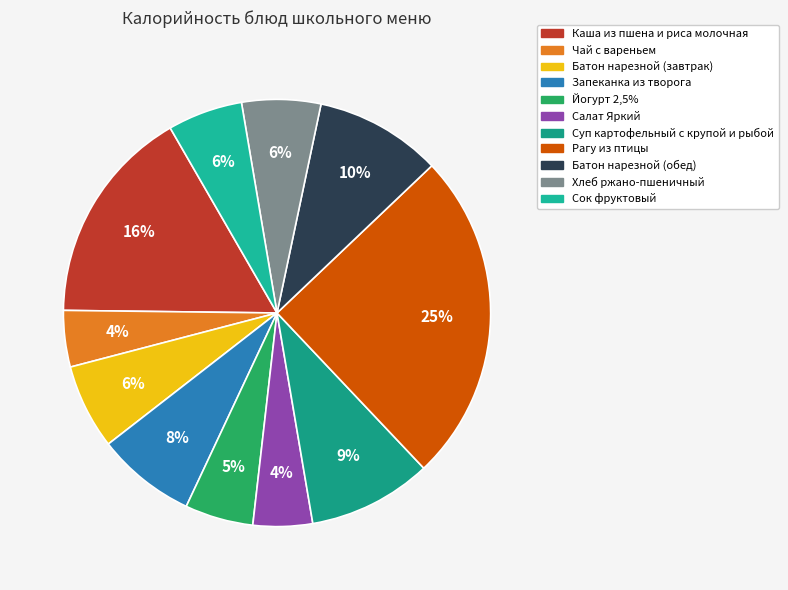

To the nearest percent, what is the average slice percentage?

9%